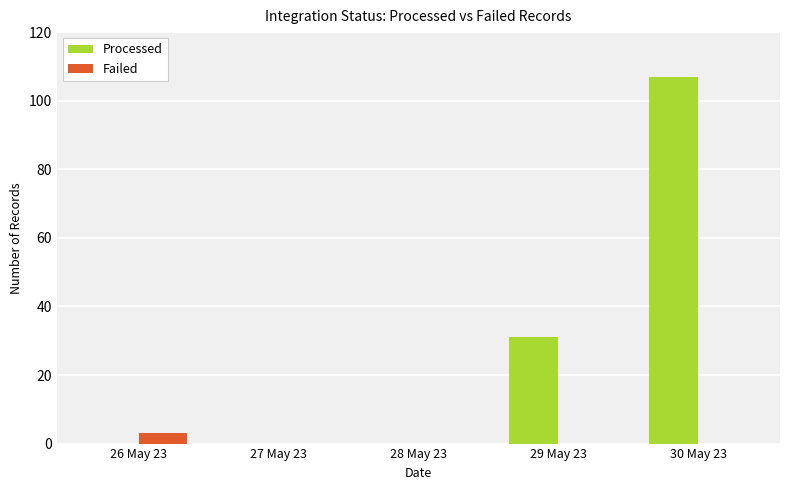

Is it true that Failed equals 0 at 30 May 23?

True